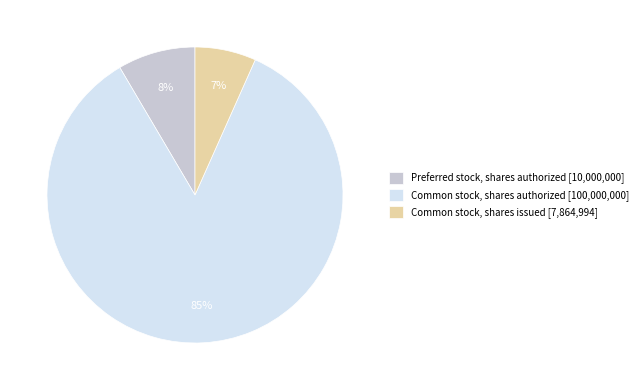

Rank the categories by value from highest to lowest.

Common stock, shares authorized, Preferred stock, shares authorized, Common stock, shares issued